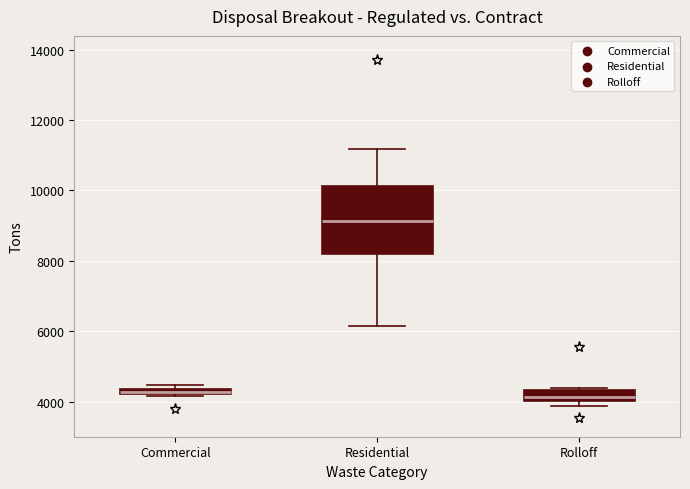

Which box is the tallest, from its lower edge to its upper edge?

Residential